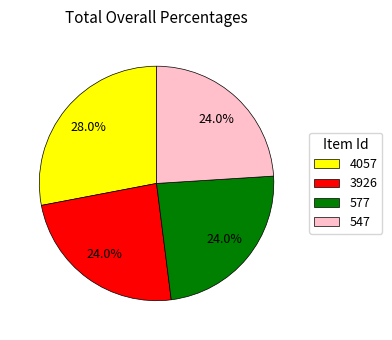

To the nearest percent, what is the average slice percentage?

25%